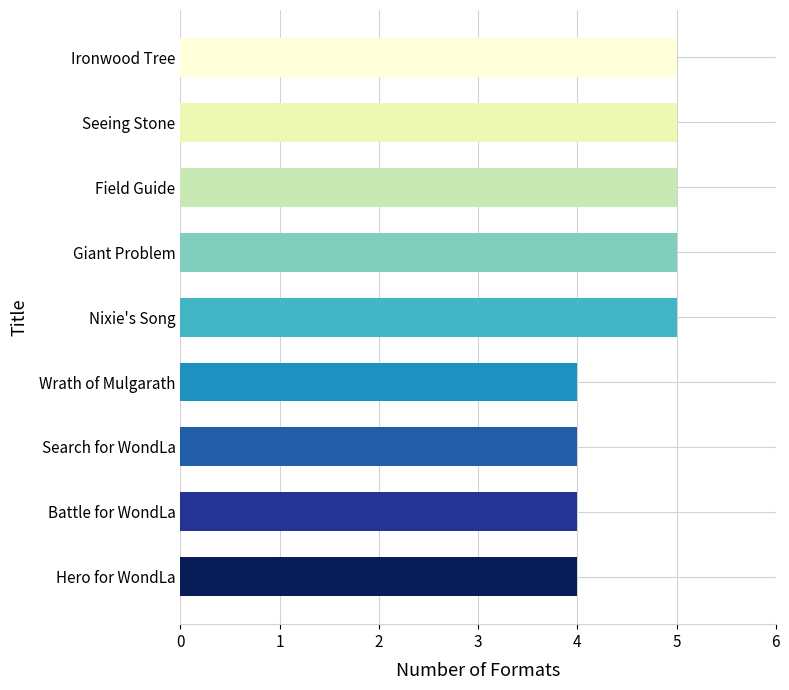

Approximately how many times larger is the value at Search for WondLa compared to Hero for WondLa?

1.0